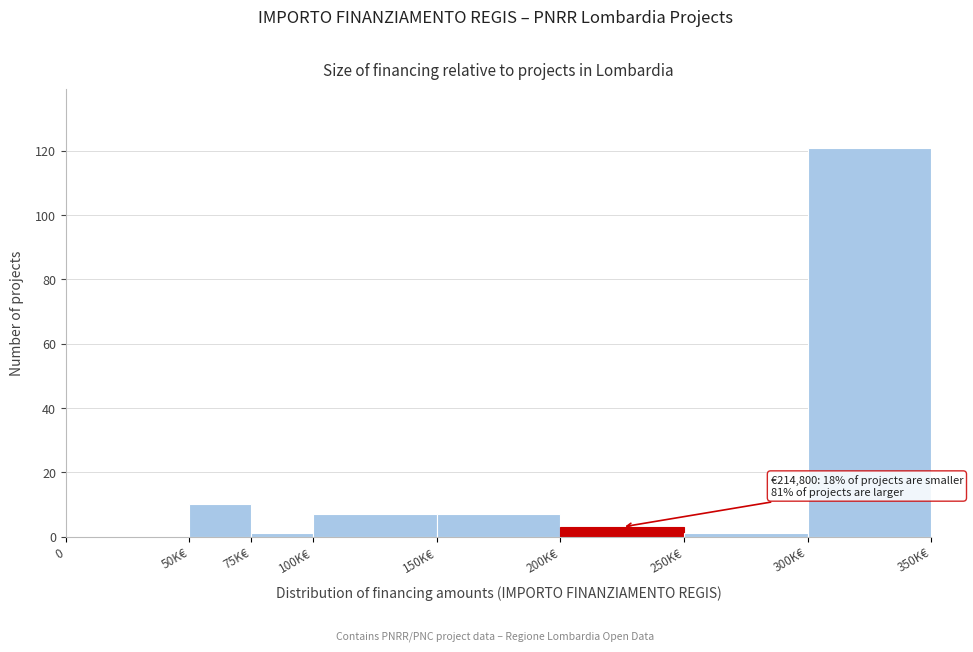

Reading left to right, what are all the values shown in this chart?

0=0	50K€=10	75K€=1	100K€=7	150K€=7	200K€=3	250K€=1	300K€=121